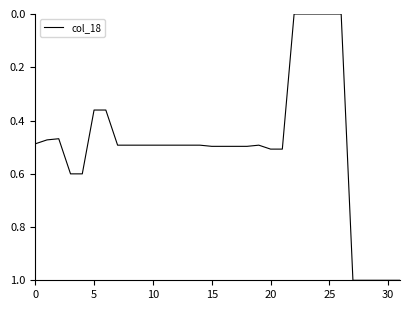

What is the difference between the maximum and minimum values?

1.0